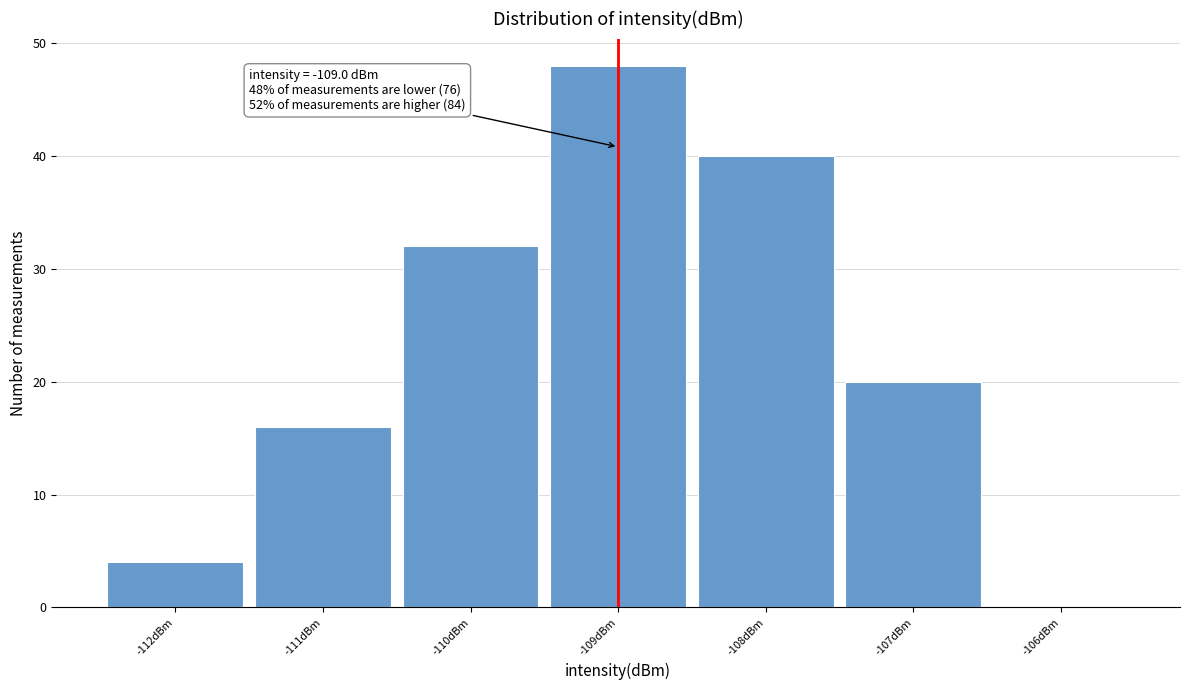

Over which range of the x-axis is the bar tallest?

-109.5 to -108.5